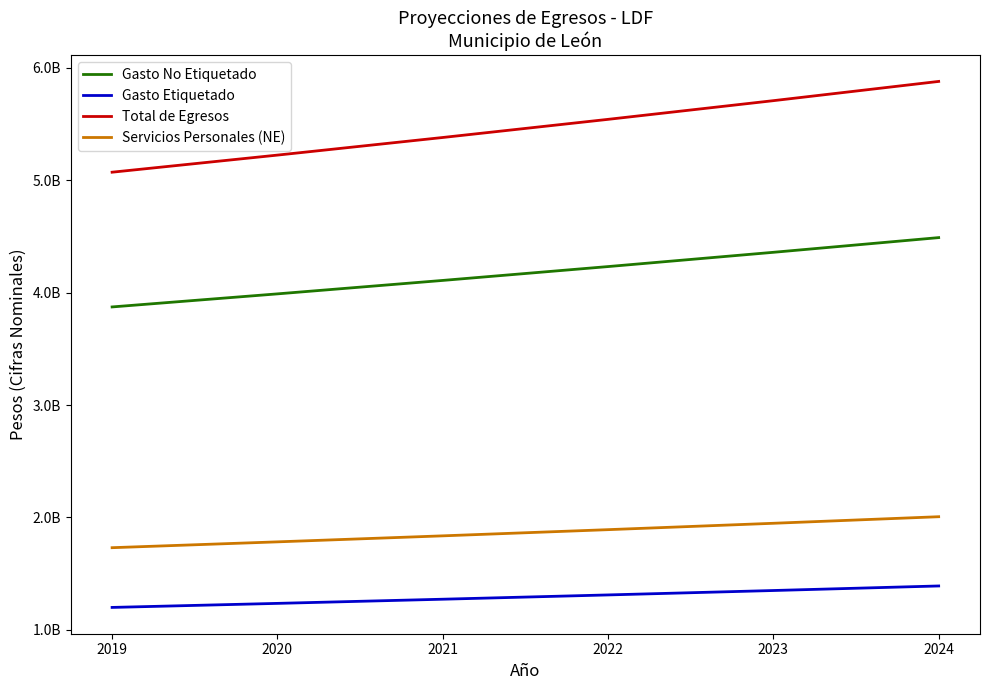

What are all the series names shown in the legend?

Gasto No Etiquetado, Gasto Etiquetado, Total de Egresos, Servicios Personales (NE)